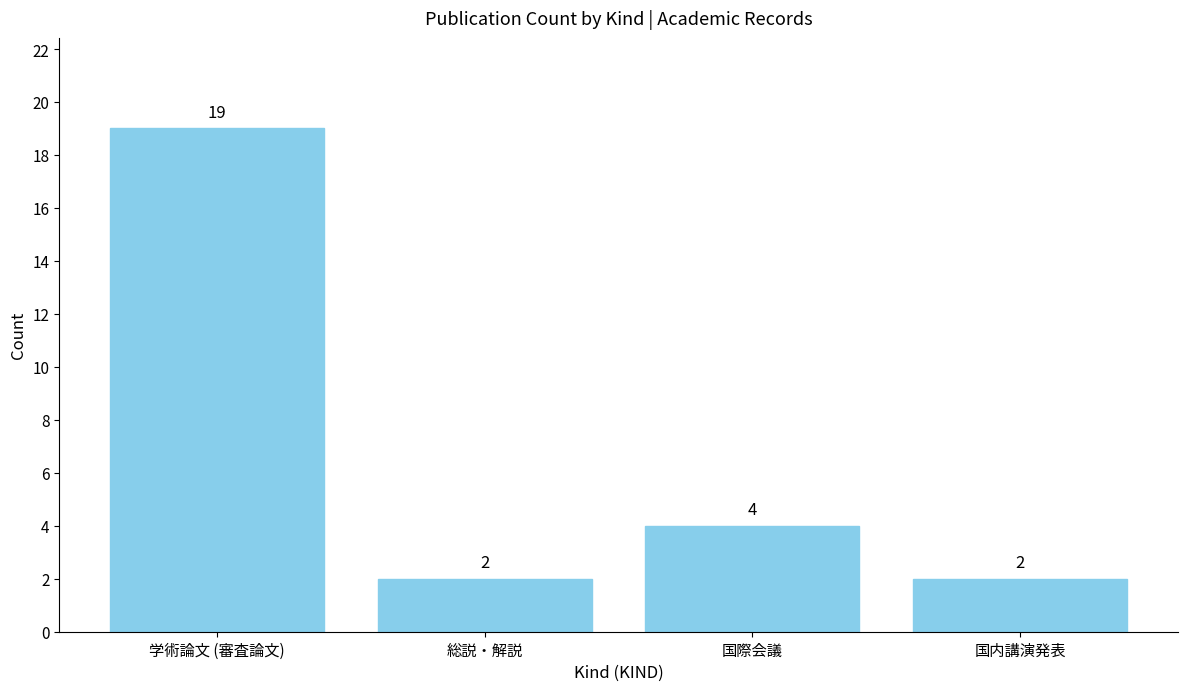

What is the sum of all values?

27